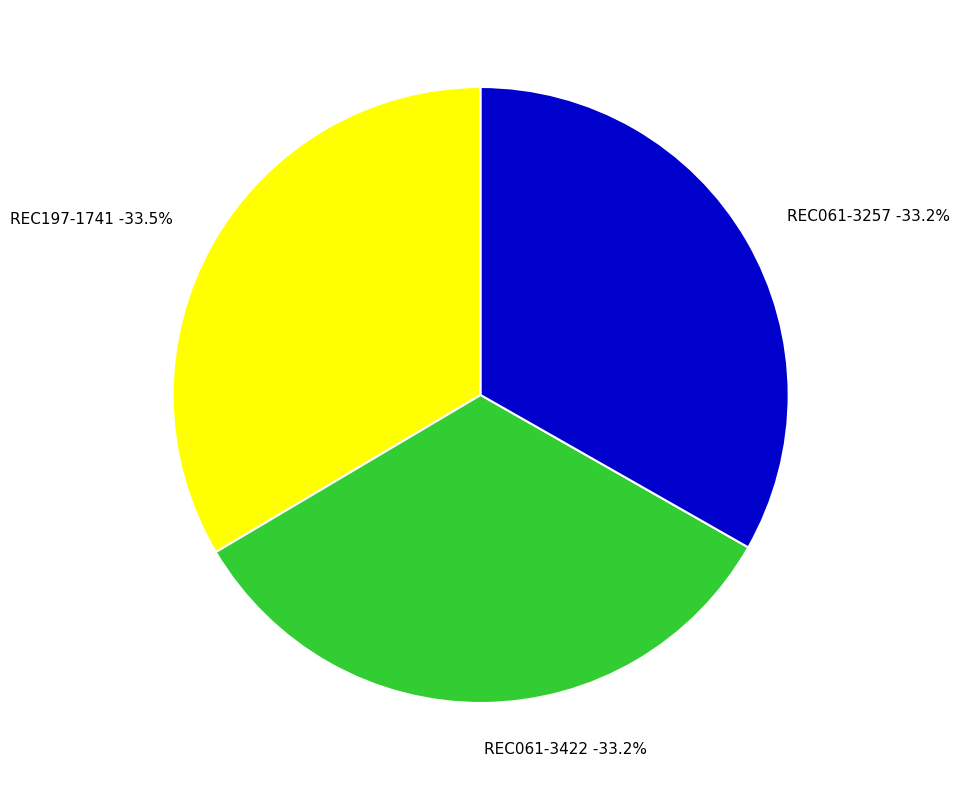

True or false: REC197-1741 accounts for 23% of the total.

False